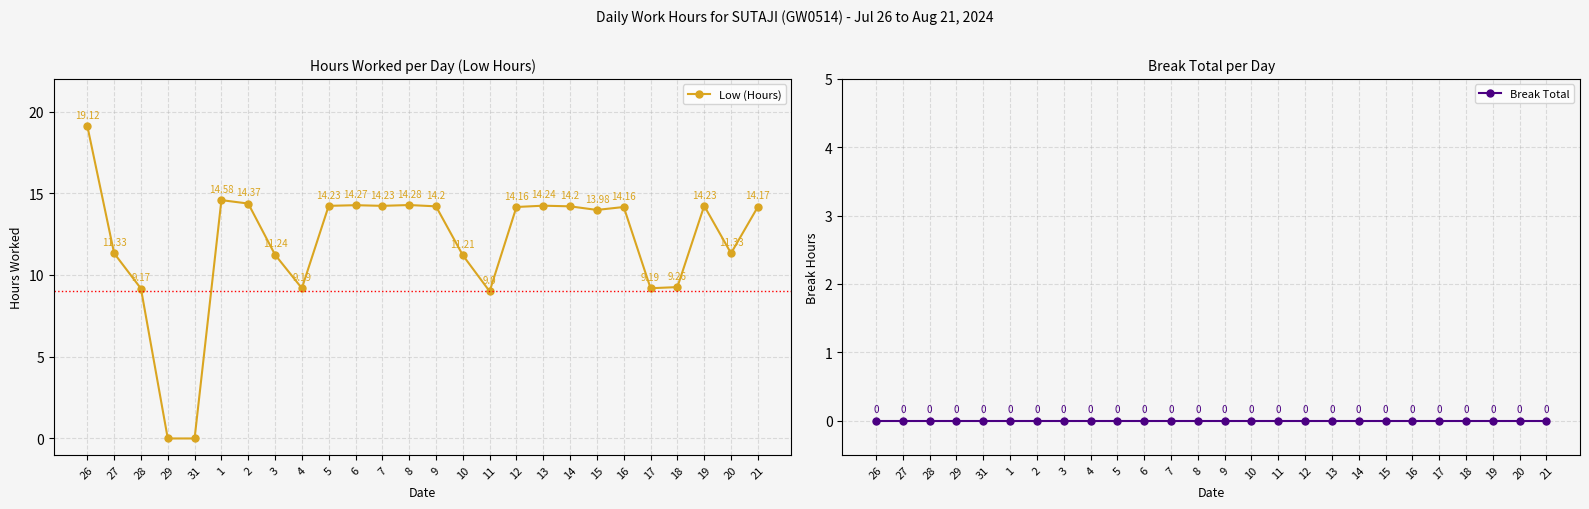

What are all the series names shown in the legend?

Low (Hours), Break Total